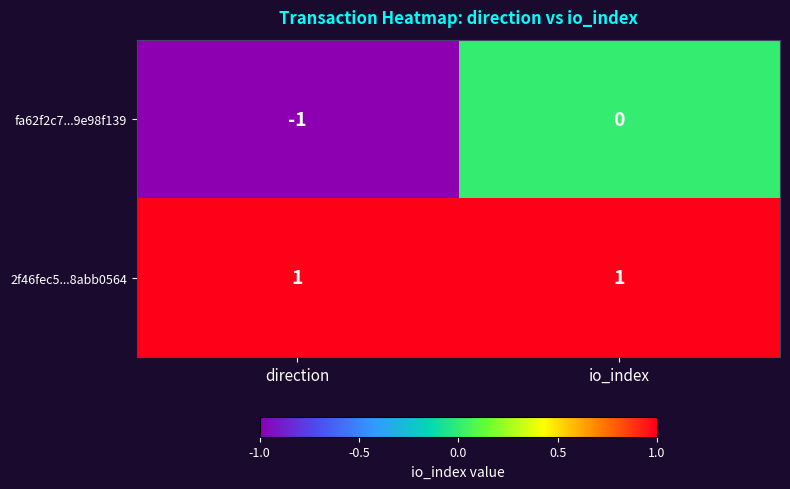

What is the total value across all series at io_index?

1